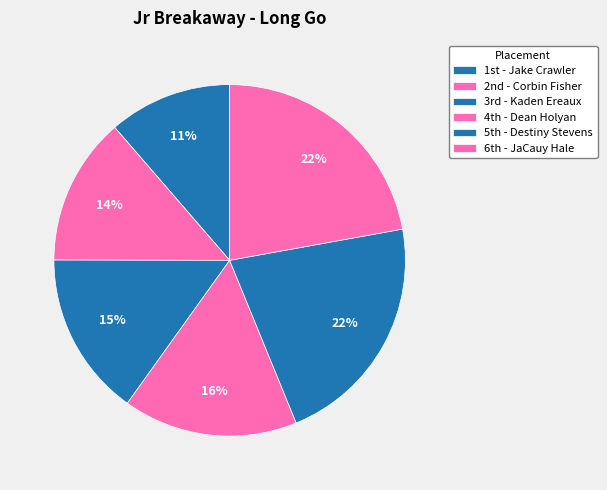

Is there any slice that represents more than half of the pie?

No